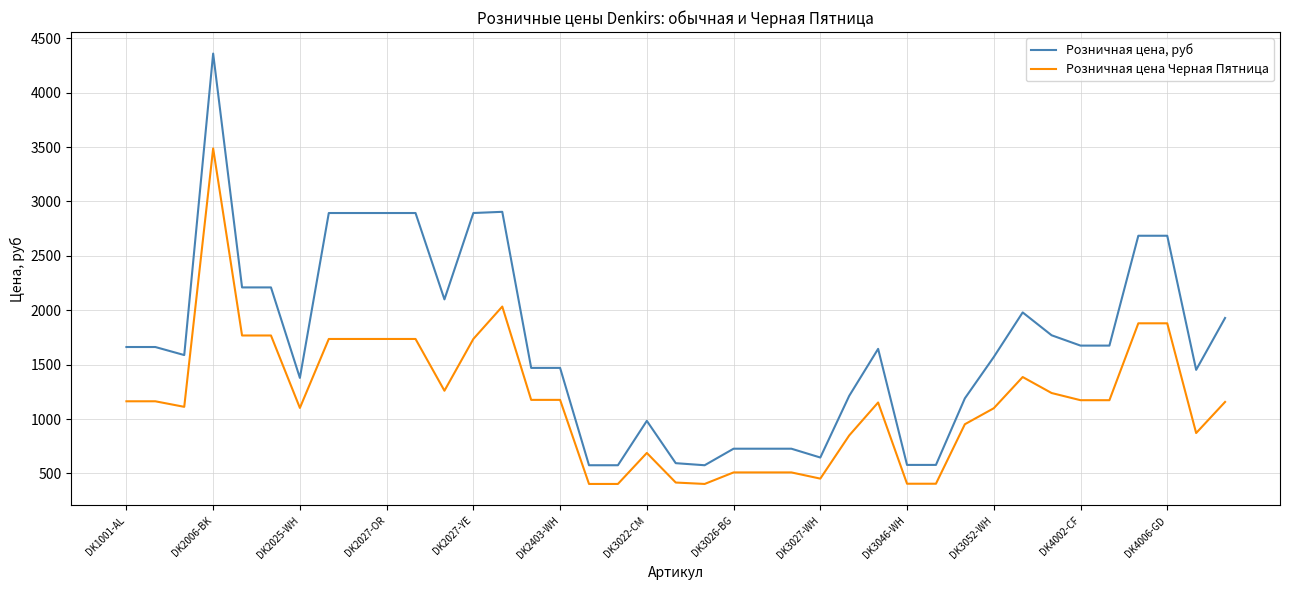

What is the maximum value for Розничная цена, руб?

4360